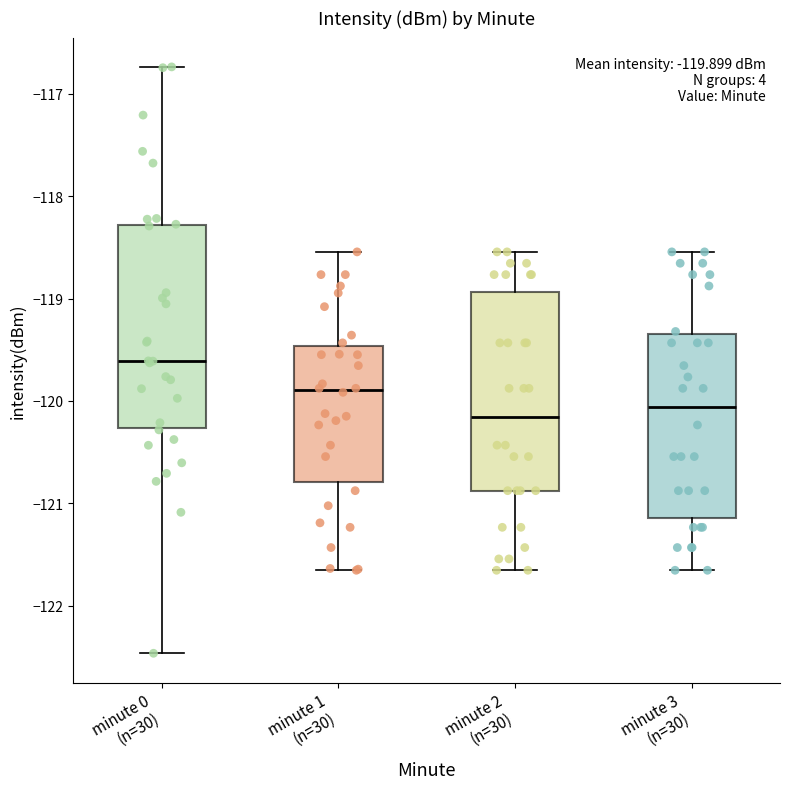

Which box has the highest median line?

minute 0 (n=30)